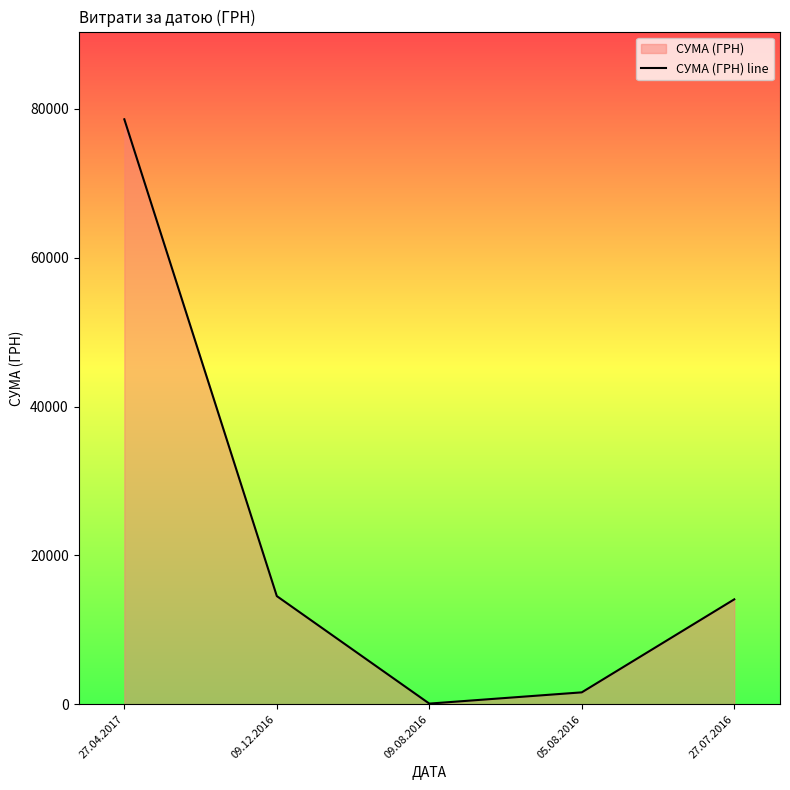

List the labels in order of value, largest first.

27.04.2017, 09.12.2016, 27.07.2016, 05.08.2016, 09.08.2016